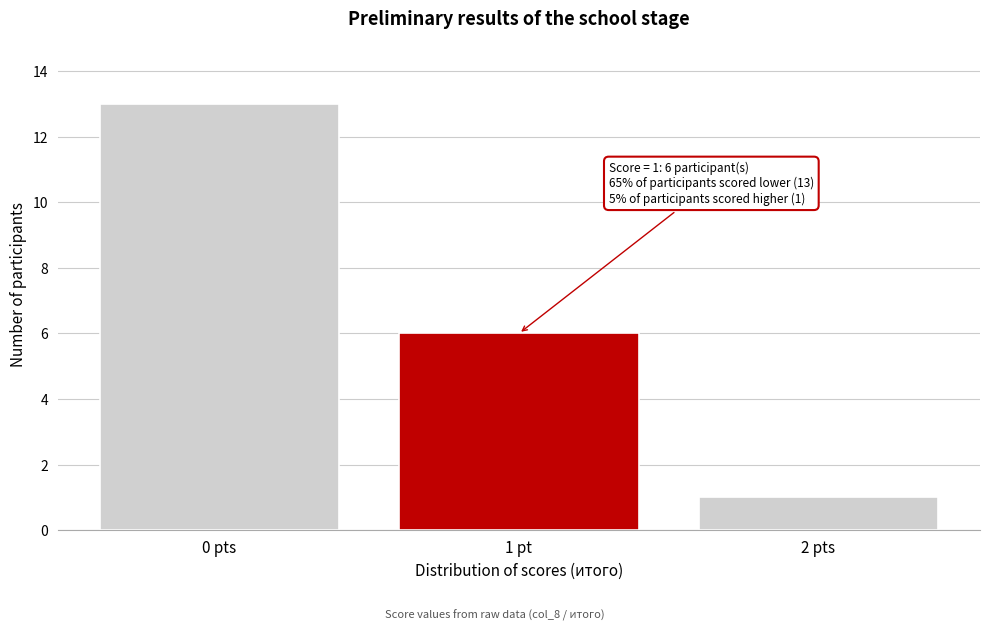

Reading left to right, list all the values displayed in this chart.

13	6	1